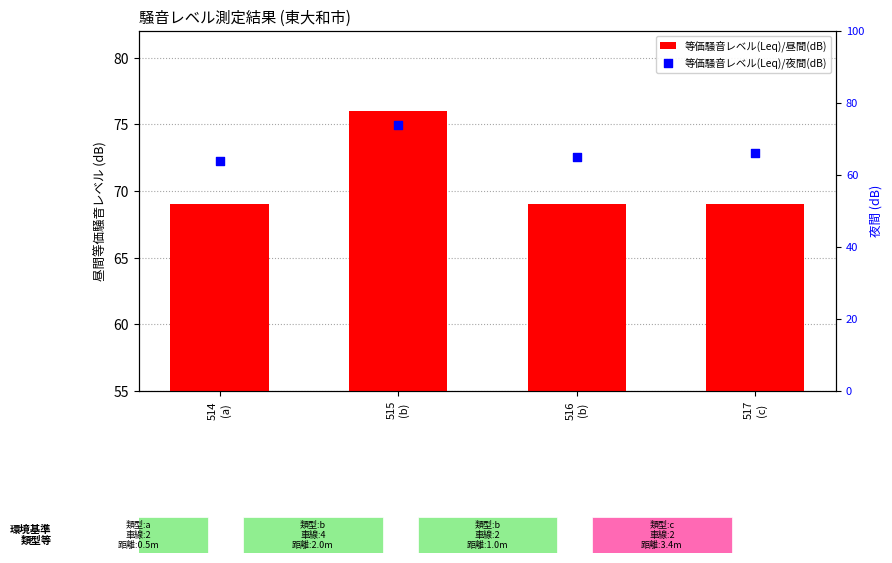

At how many categories does at least one series exceed 64?

4